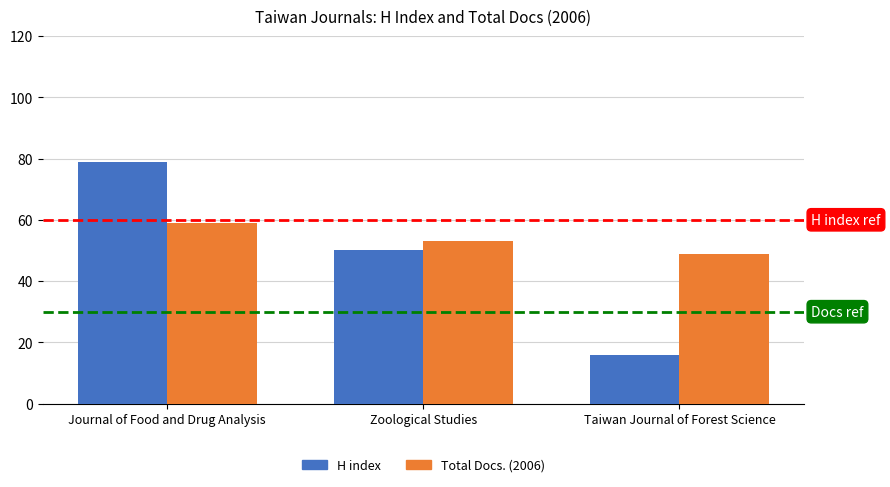

Which series has the largest range (max minus min)?

H index